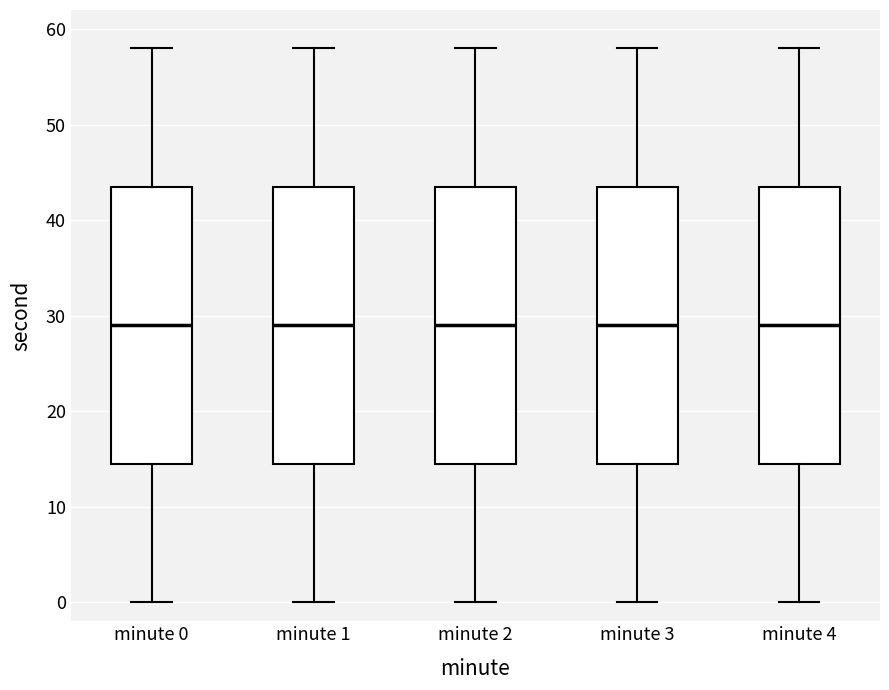

Reading left to right, read every box against the y-axis: the position of its median line, the range the box covers, and the ends of its whiskers. The values are not printed on the chart, so give them approximately, as read against the axis.

minute 0: median 29, box 15 to 44, whiskers 0 to 58
minute 1: median 29, box 15 to 44, whiskers 0 to 58
minute 2: median 29, box 15 to 44, whiskers 0 to 58
minute 3: median 29, box 15 to 44, whiskers 0 to 58
minute 4: median 29, box 15 to 44, whiskers 0 to 58